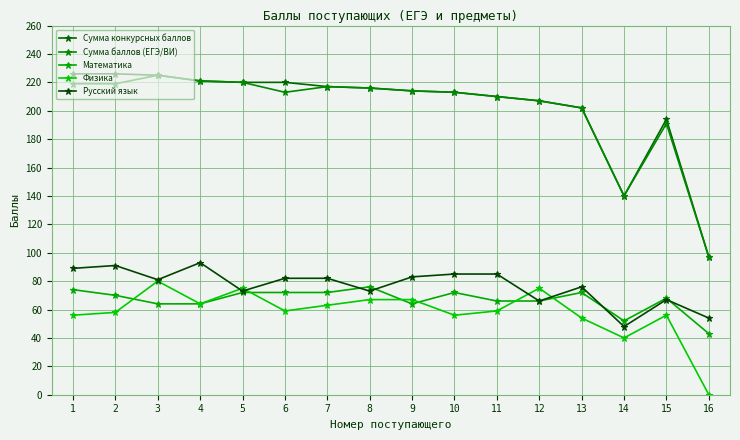

True or false: Физика and Сумма баллов (ЕГЭ/ВИ) cross at least once.

False